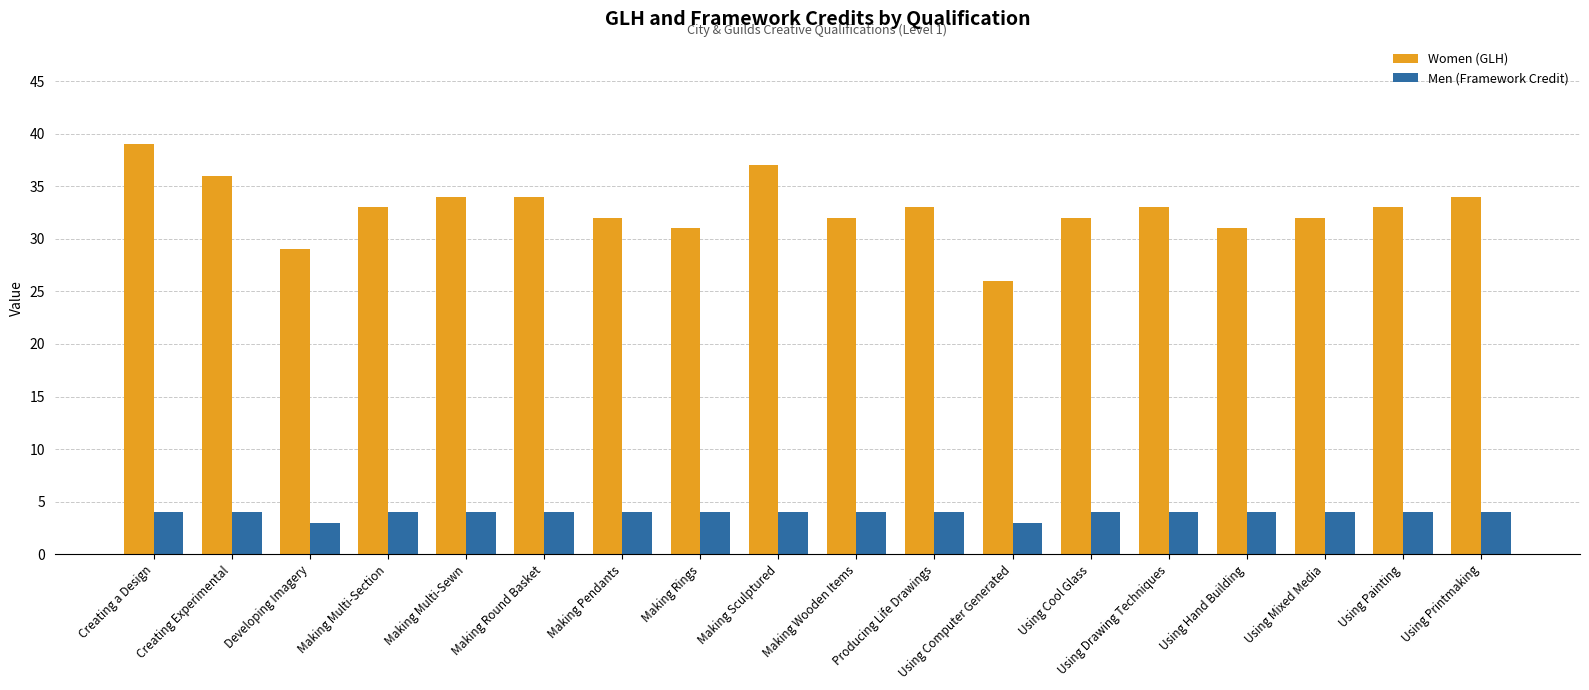

Which series has the widest spread of values?

Women (GLH)